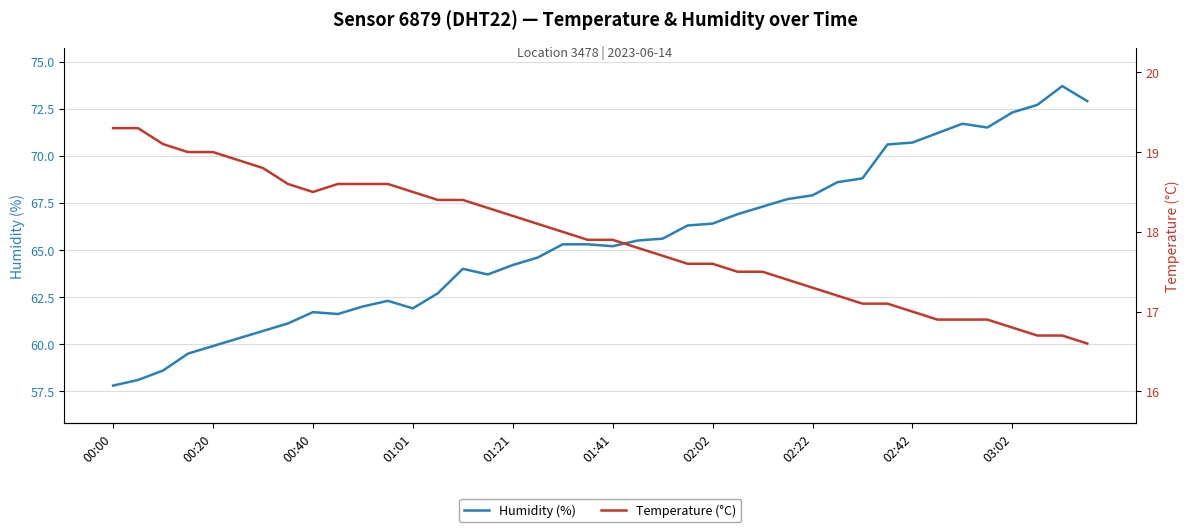

The value of Humidity (%) at 03:02 is 72.3. True or false?

True